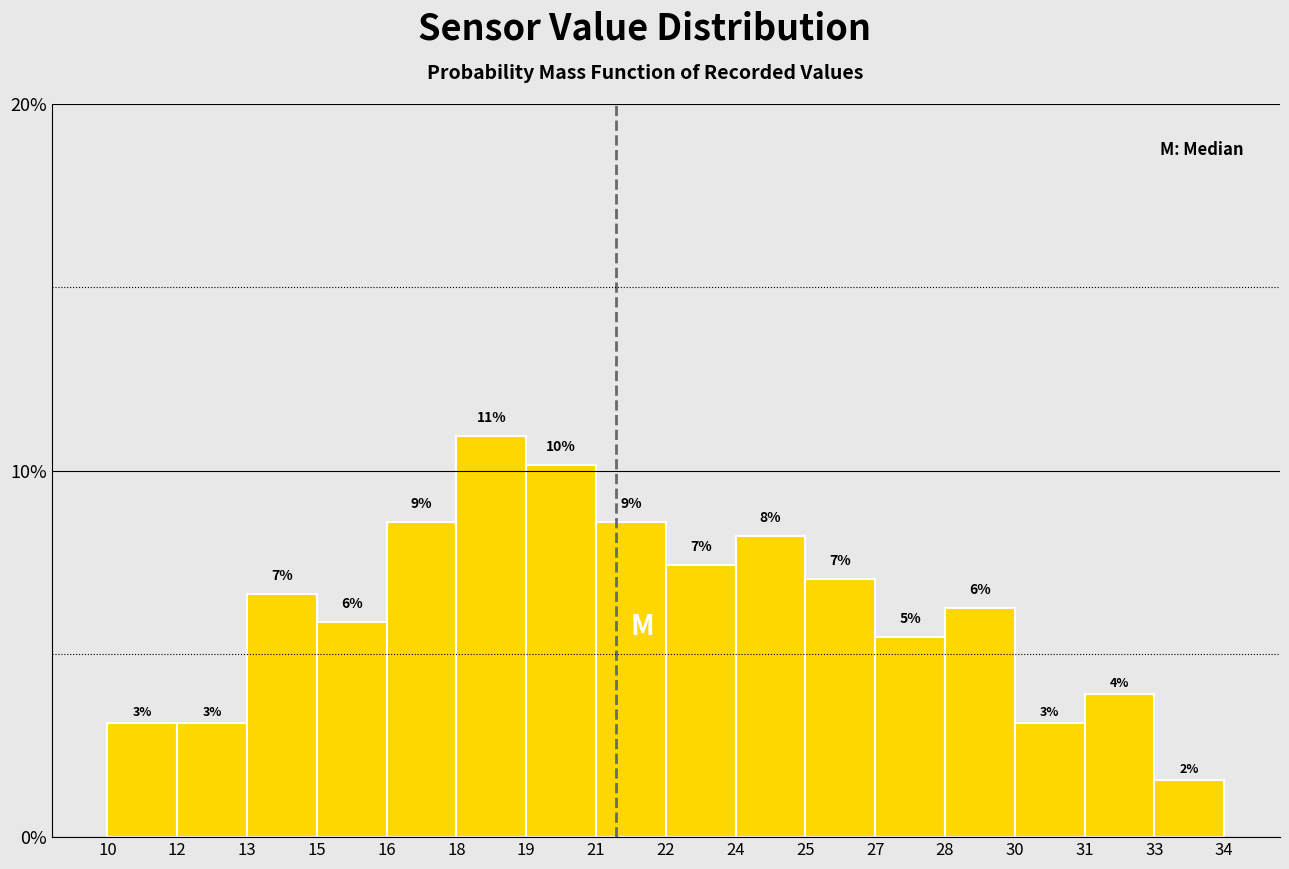

Does the chart contain any negative values?

No